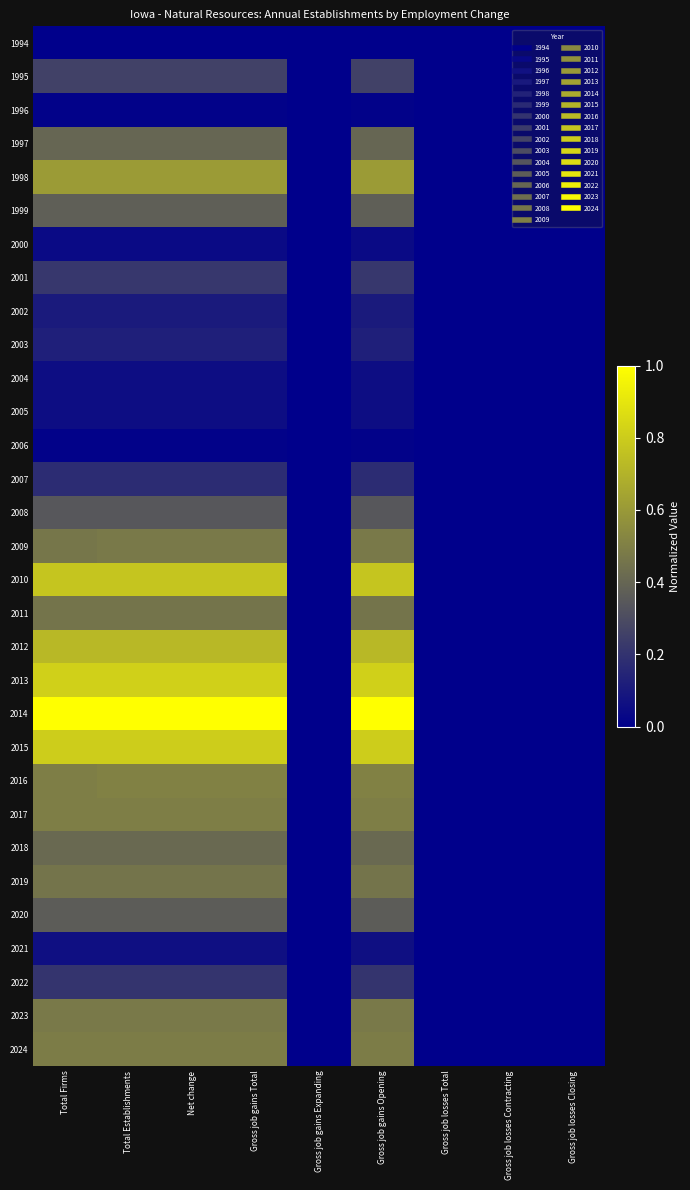

Which has a higher value, Gross job gains Total or Total Firms?

Gross job gains Total